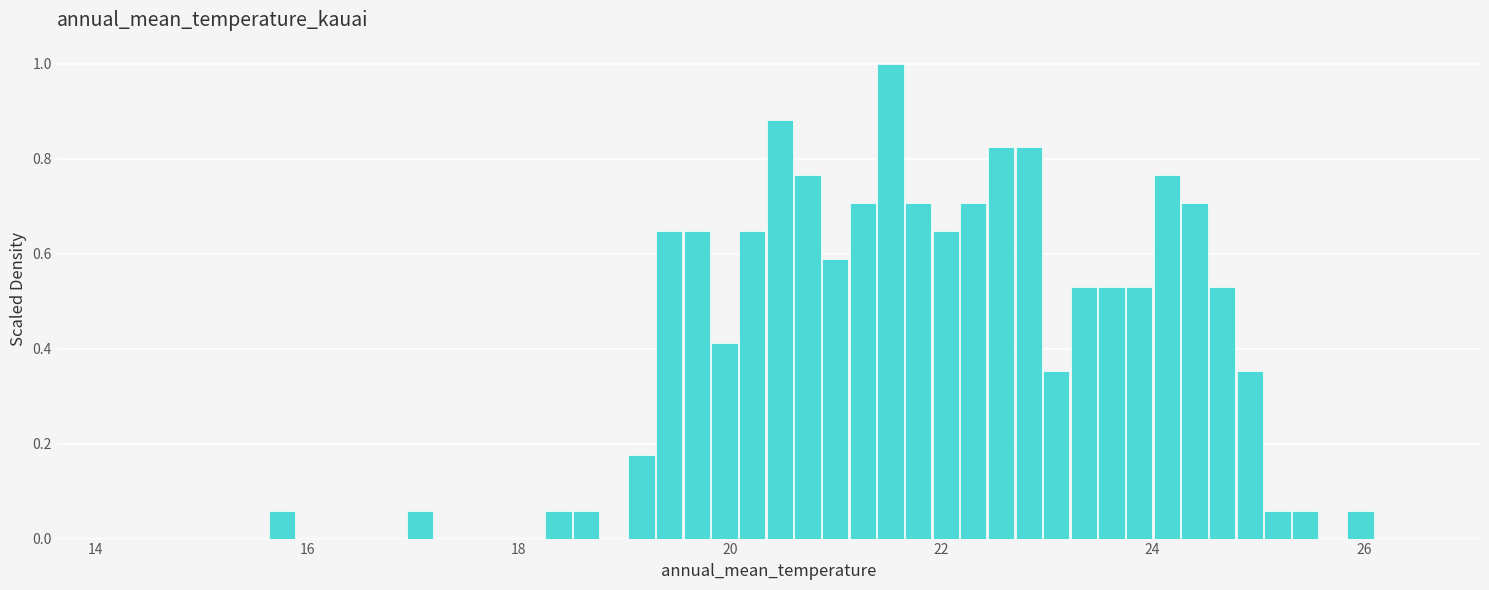

Around what value on the x-axis is the tallest bar? Give the approximate position of its centre, as read against the axis.

21.6